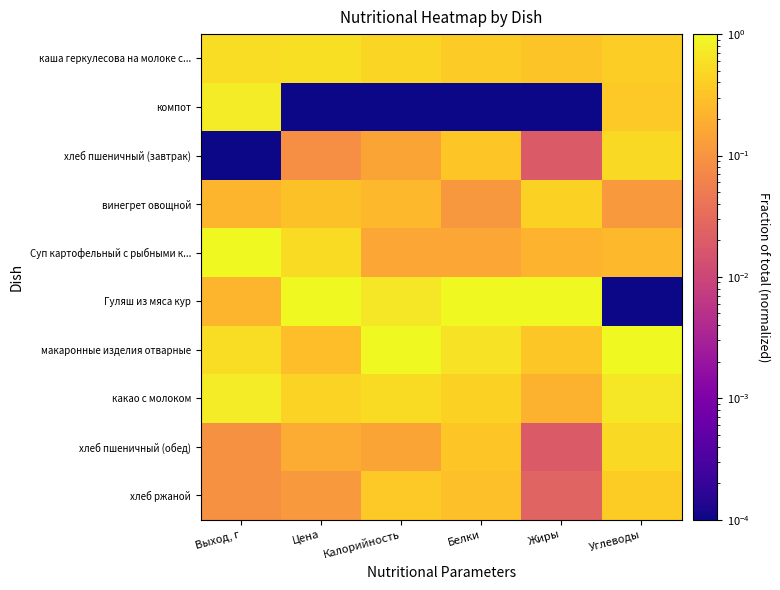

Reading right to left, extract all data points from this chart.

каша геркулесова на молоке с...: Углеводы=0.4	Жиры=0.3	Белки=0.4	Калорийность=0.5	Цена=0.6	Выход, г=0.5
компот: Углеводы=0.4	Жиры=0.0	Белки=0.0	Калорийность=0.0	Цена=0.0	Выход, г=0.8
хлеб пшеничный (завтрак): Углеводы=0.5	Жиры=0.0	Белки=0.3	Калорийность=0.2	Цена=0.1	Выход, г=0.0
винегрет овощной: Углеводы=0.1	Жиры=0.4	Белки=0.1	Калорийность=0.2	Цена=0.3	Выход, г=0.2
Суп картофельный с рыбными к...: Углеводы=0.3	Жиры=0.2	Белки=0.2	Калорийность=0.2	Цена=0.5	Выход, г=1.0
Гуляш из мяса кур: Углеводы=0.0	Жиры=1.0	Белки=1.0	Калорийность=0.7	Цена=1.0	Выход, г=0.2
макаронные изделия отварные: Углеводы=1.0	Жиры=0.3	Белки=0.6	Калорийность=1.0	Цена=0.3	Выход, г=0.5
какао с молоком: Углеводы=0.7	Жиры=0.2	Белки=0.4	Калорийность=0.5	Цена=0.4	Выход, г=0.8
хлеб пшеничный (обед): Углеводы=0.5	Жиры=0.0	Белки=0.3	Калорийность=0.2	Цена=0.2	Выход, г=0.1
хлеб ржаной: Углеводы=0.4	Жиры=0.0	Белки=0.3	Калорийность=0.4	Цена=0.1	Выход, г=0.1